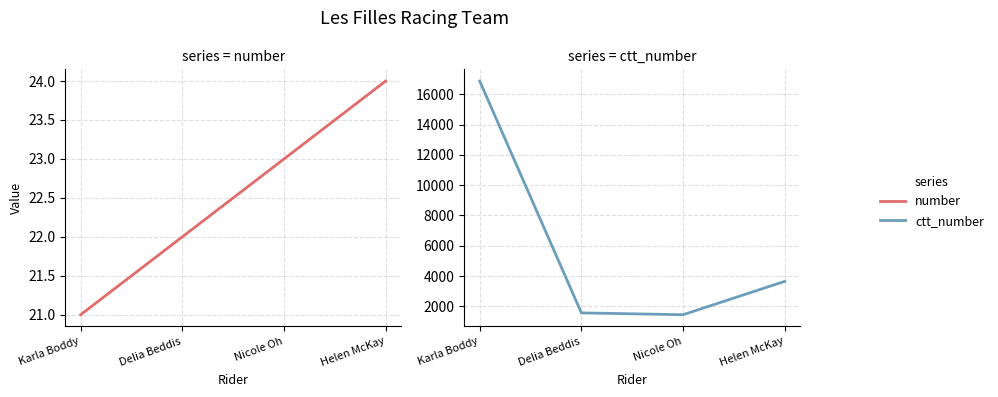

Does the chart display data point markers on the line(s)?

No